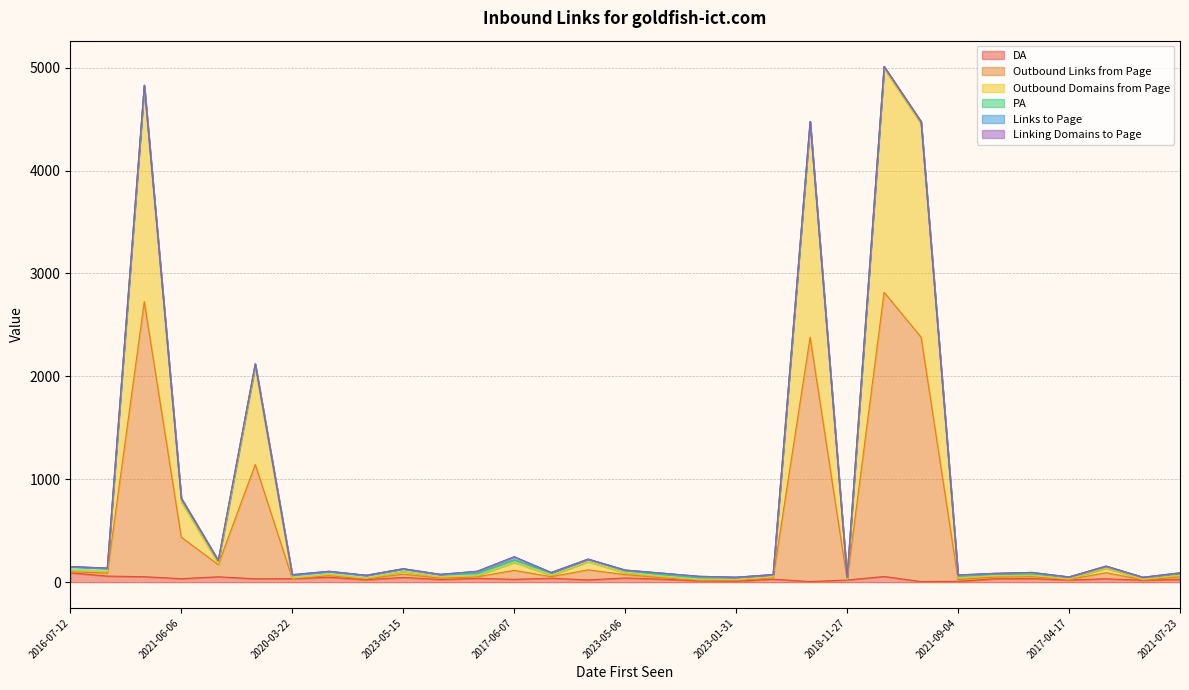

Does the chart have visible grid lines?

Yes